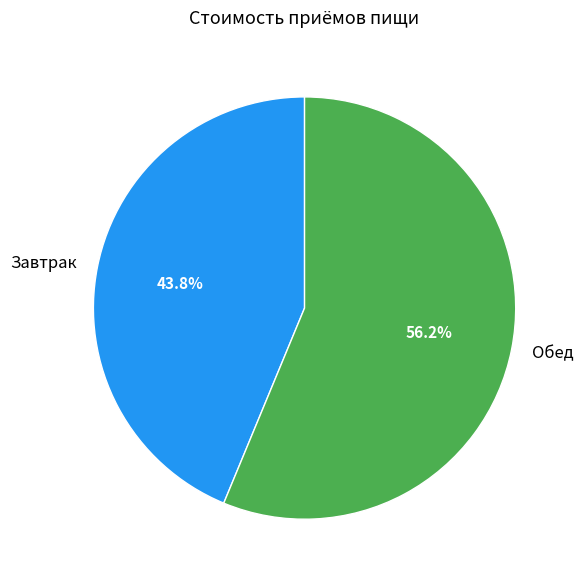

How many slices are in this pie chart?

2